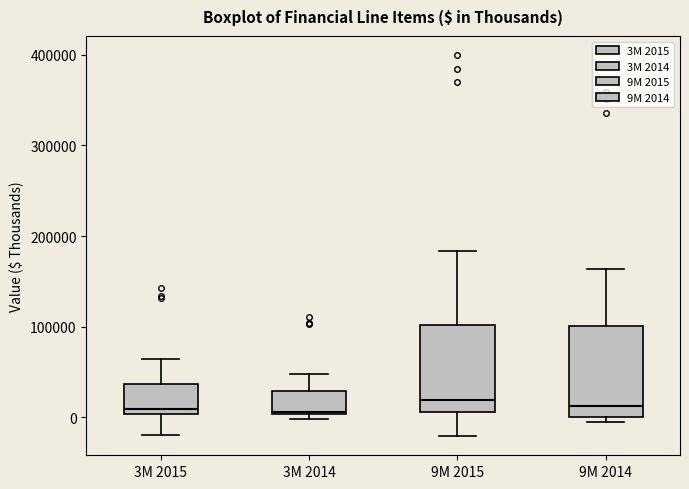

Reading left to right, transcribe this box plot: for each box, give where its median line is, the range the box spans, and where its two whiskers end, as read against the y-axis. The values are not printed on the chart, so give them approximately, as read against the axis.

3M 2015: median 10000, box 0 to 40000, whiskers -20000 to 60000
3M 2014: median 10000, box 0 to 30000, whiskers 0 (just below the box's lower edge) to 50000
9M 2015: median 20000, box 10000 to 100000, whiskers -20000 to 180000
9M 2014: median 10000, box 0 to 100000, whiskers 0 (just below the box's lower edge) to 160000